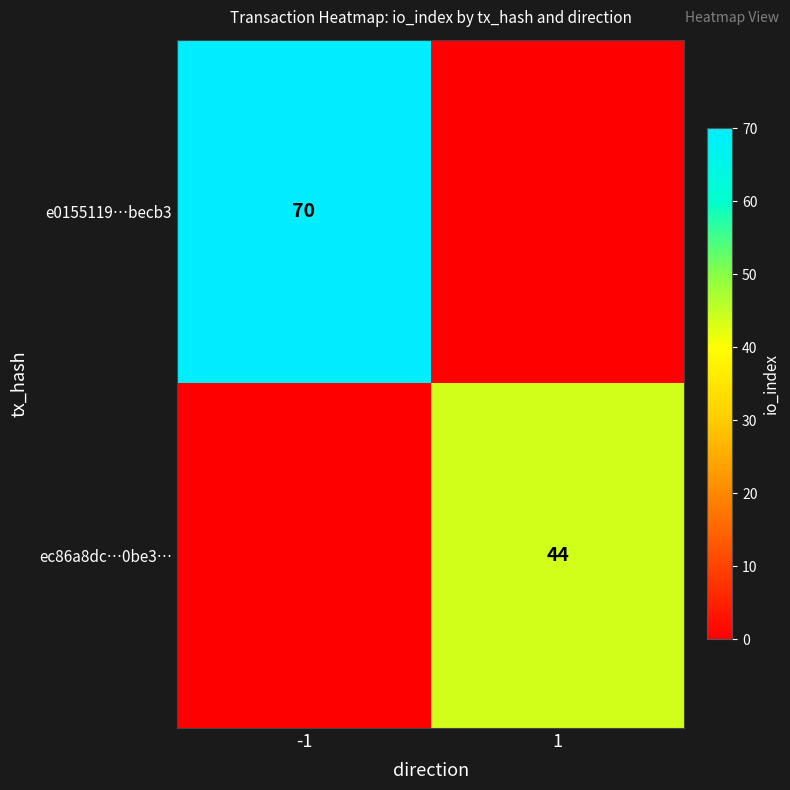

The ec86a8dc…0be3… series shows 60 at 1. True or false?

False